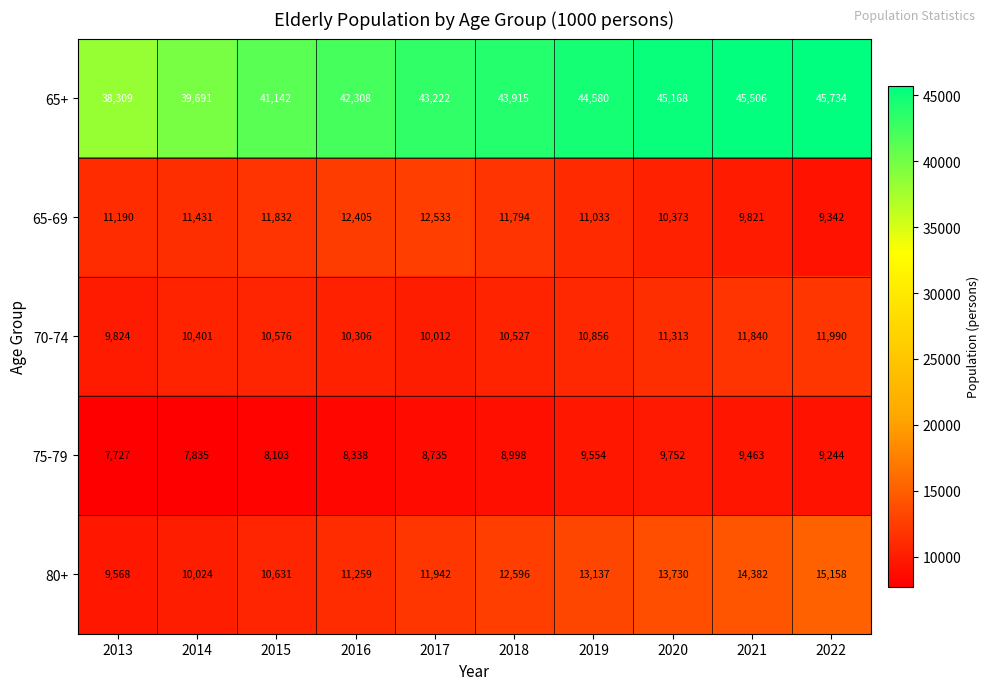

Where is 80+ nearest to the value 12363?

2018